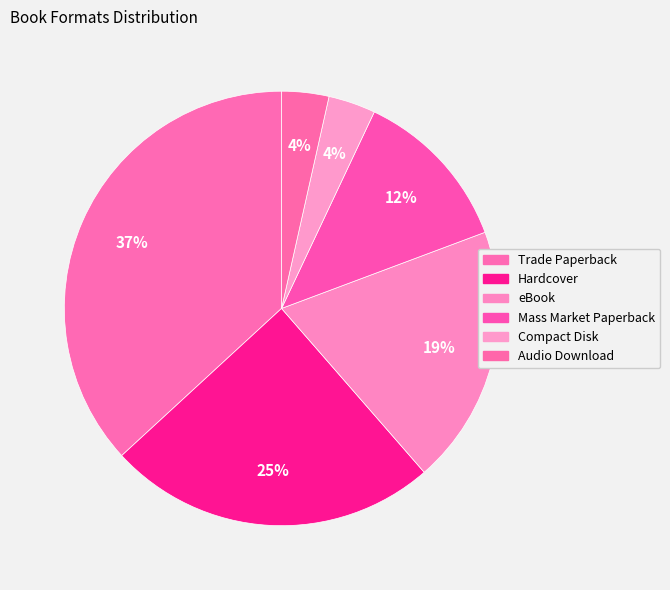

Count the number of slices in the pie.

6